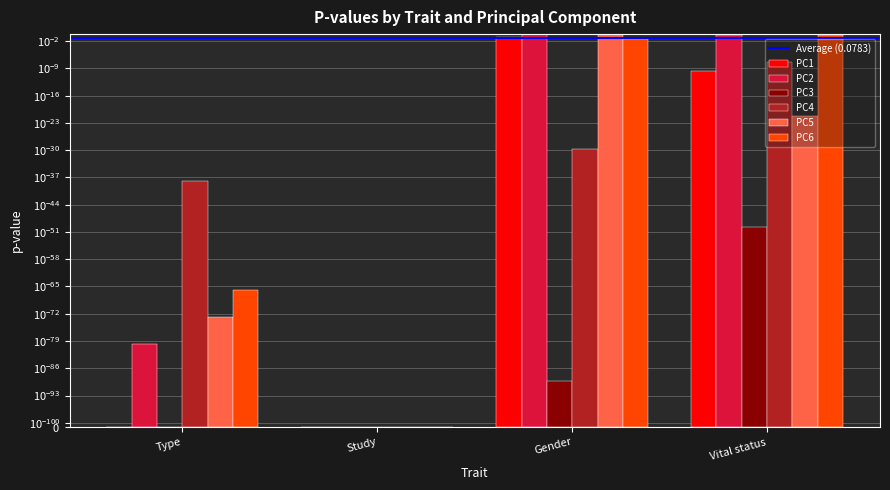

What is the label of the 2nd bar from the right?

Gender